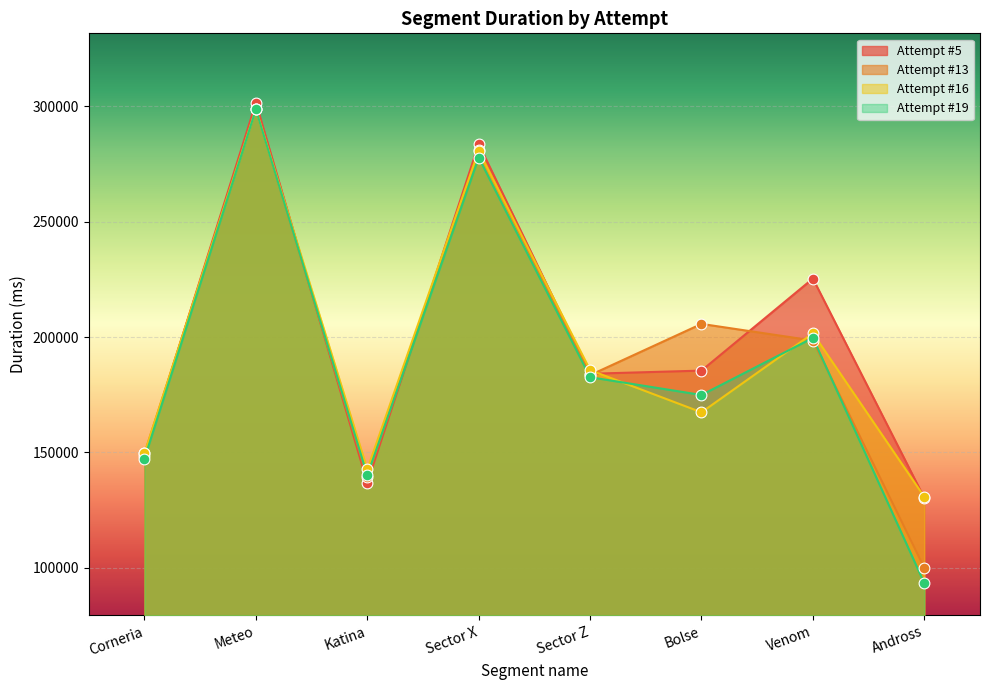

Which series has the largest total across all categories?

Attempt #5